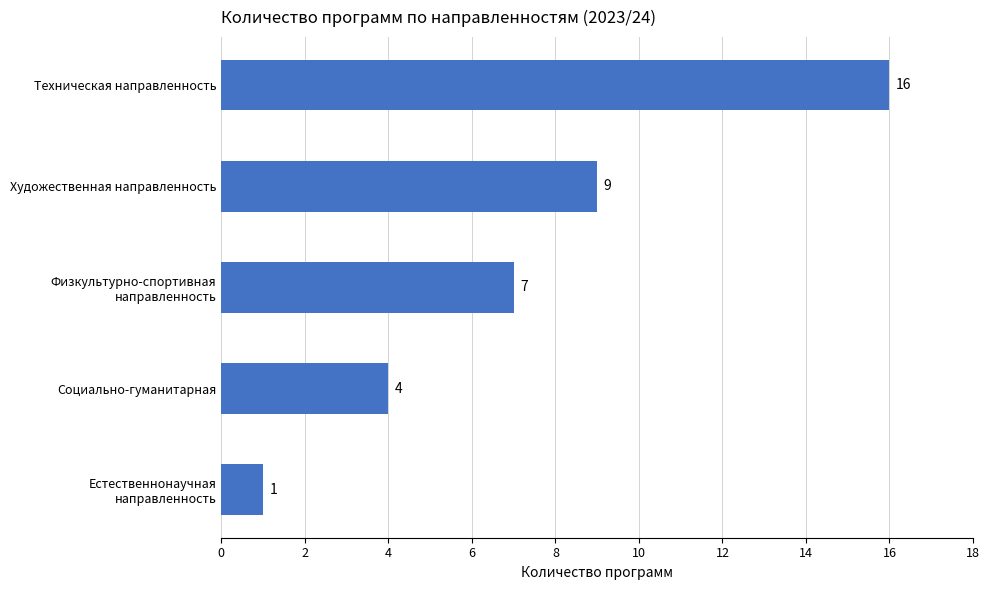

What is the average value?

7